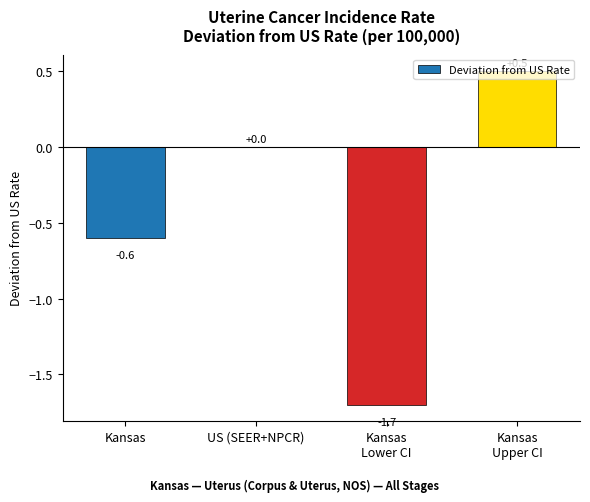

Reading right to left, transcribe all the data shown in this chart.

Kansas
Upper CI=0.5	Kansas
Lower CI=-1.7	US (SEER+NPCR)=0.0	Kansas=-0.6